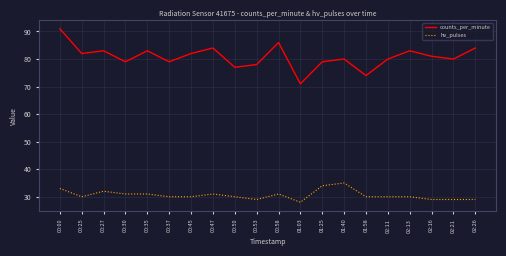

Reading left to right, transcribe all the data shown in this chart.

counts_per_minute: 91	82	83	79	83	79	82	84	77	78	86	71	79	80	74	80	83	81	80	84
hv_pulses: 33	30	32	31	31	30	30	31	30	29	31	28	34	35	30	30	30	29	29	29